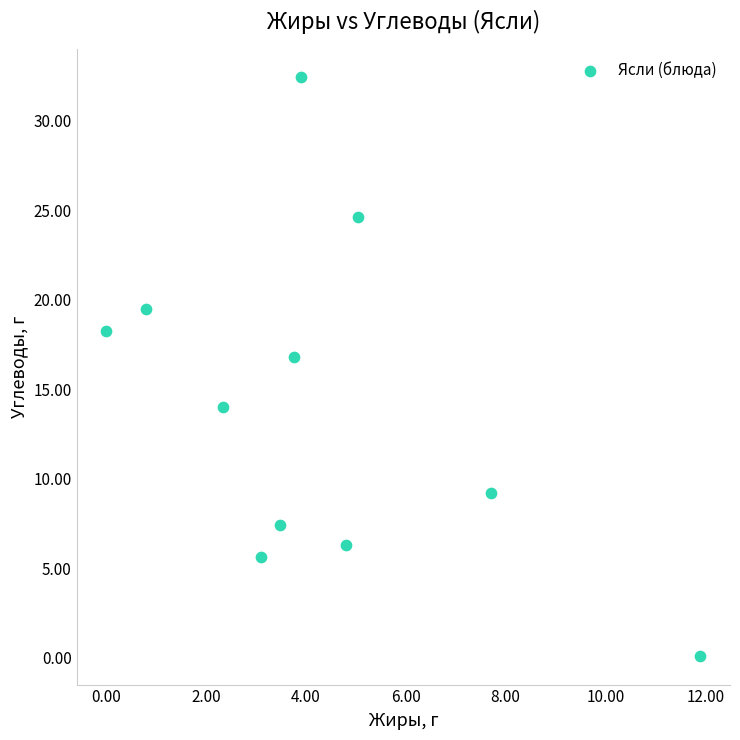

What is the range of X values (max minus min)?

11.9